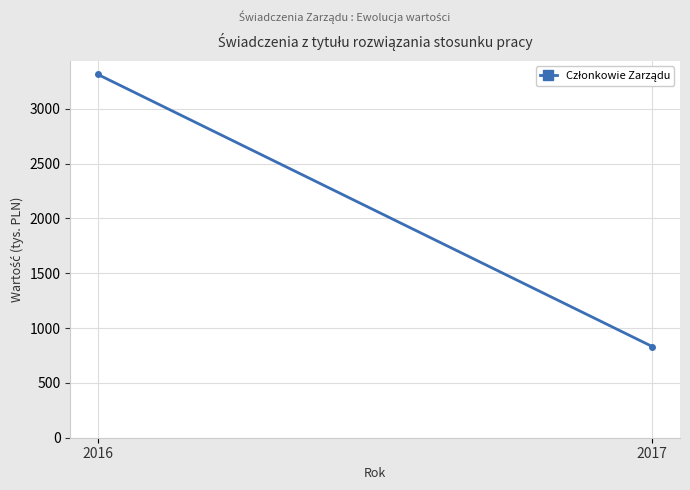

What is the sum of the values at 2017 and 2016?

4144.5